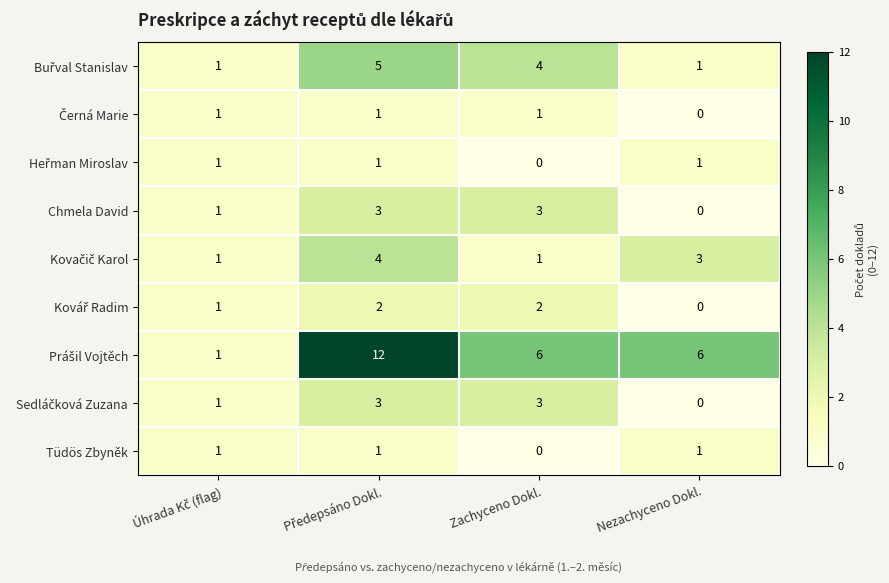

What is the total value across all series at Zachyceno Dokl.?

20